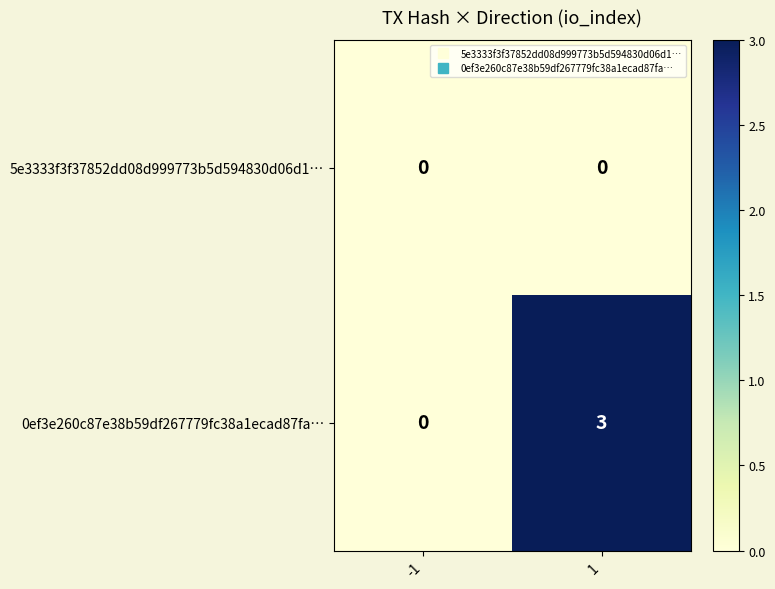

What is the maximum value shown in the chart?

3